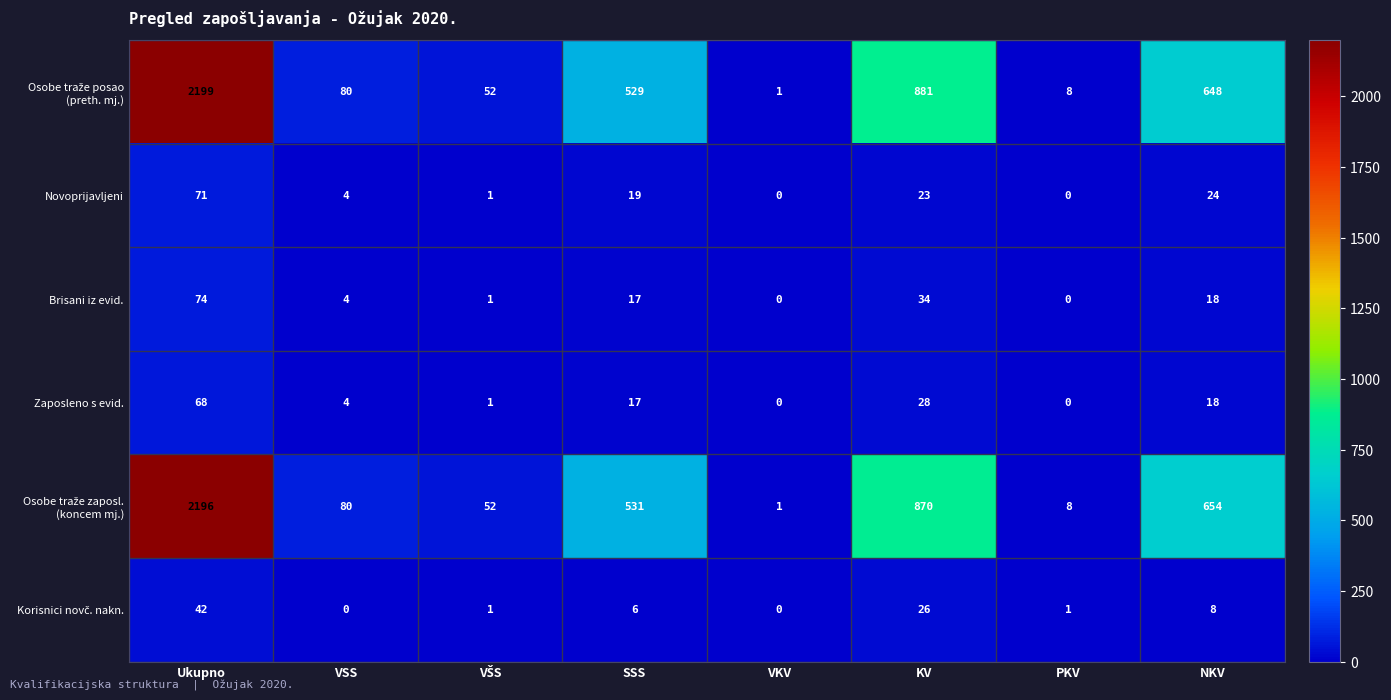

What is the difference between the second highest and second lowest values in the Brisani iz evid. series?

34